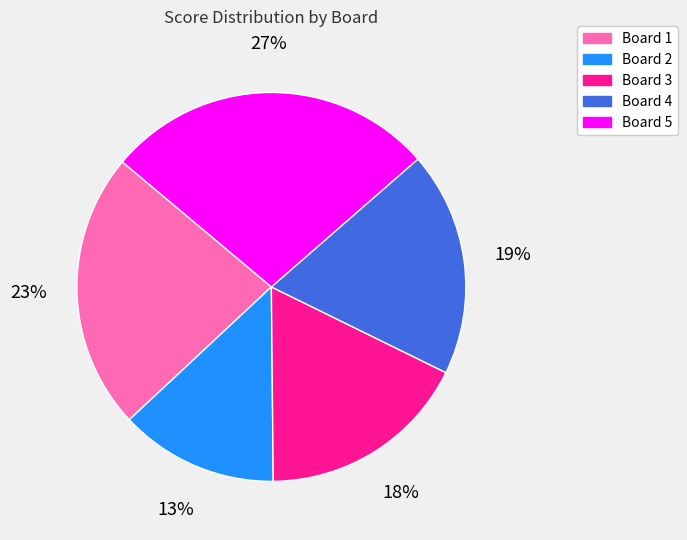

What is the smallest slice in the pie chart?

Board 2